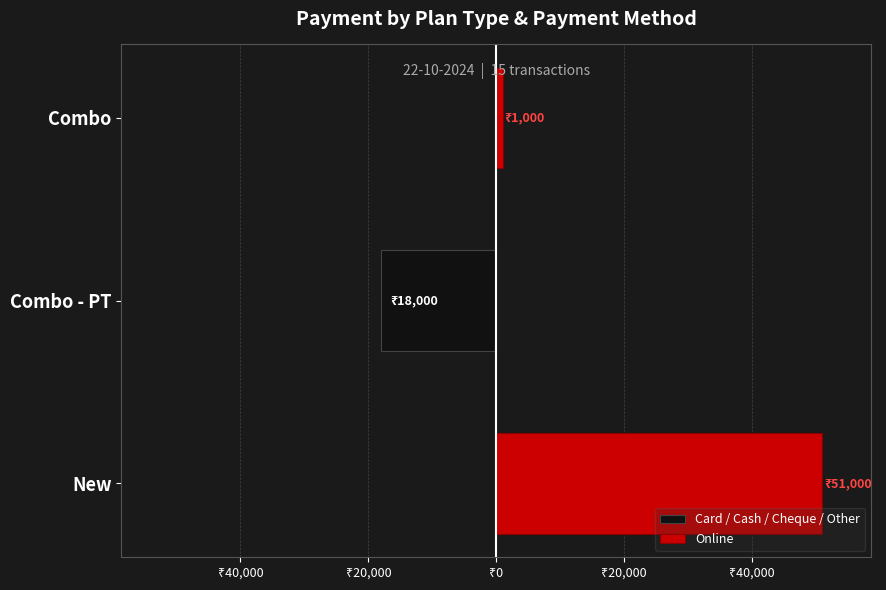

Which series has the largest total across all categories?

Online